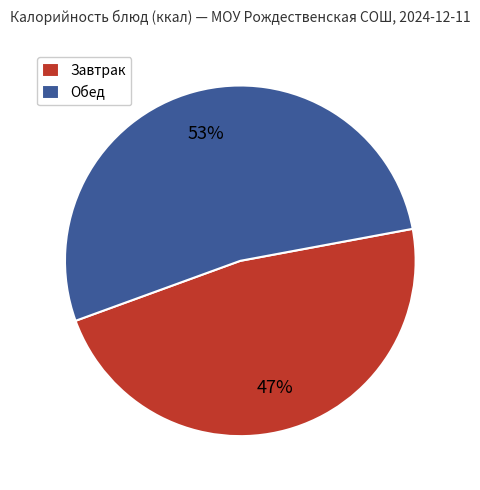

Is there a majority slice in this chart?

Yes